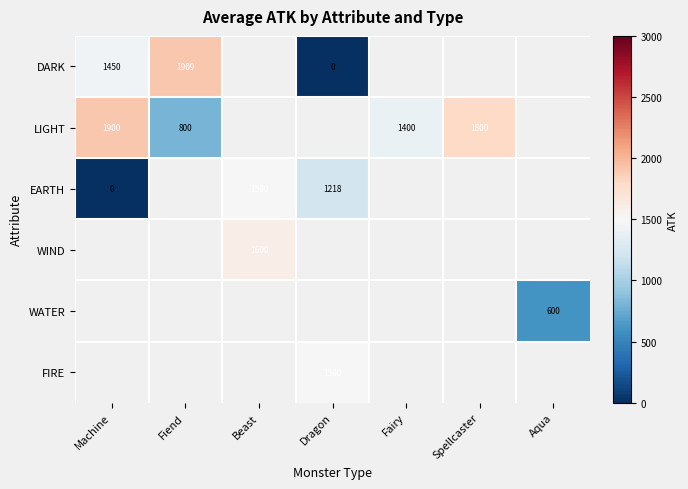

True or false: FIRE has a value of 495 at Dragon.

False